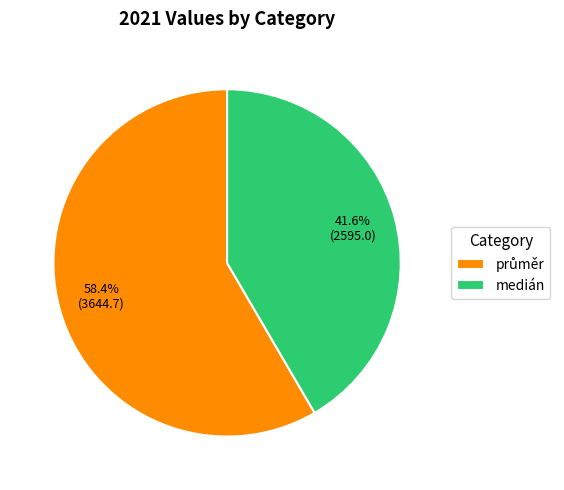

Does medián represent more than half of the total?

No